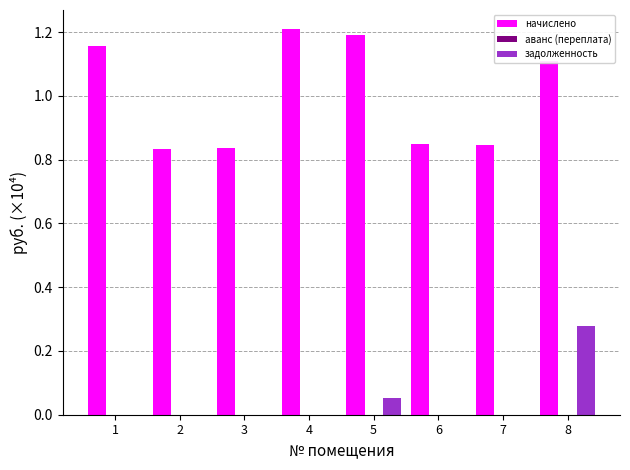

True or false: задолженность has a value of 0.1 at 1.

False